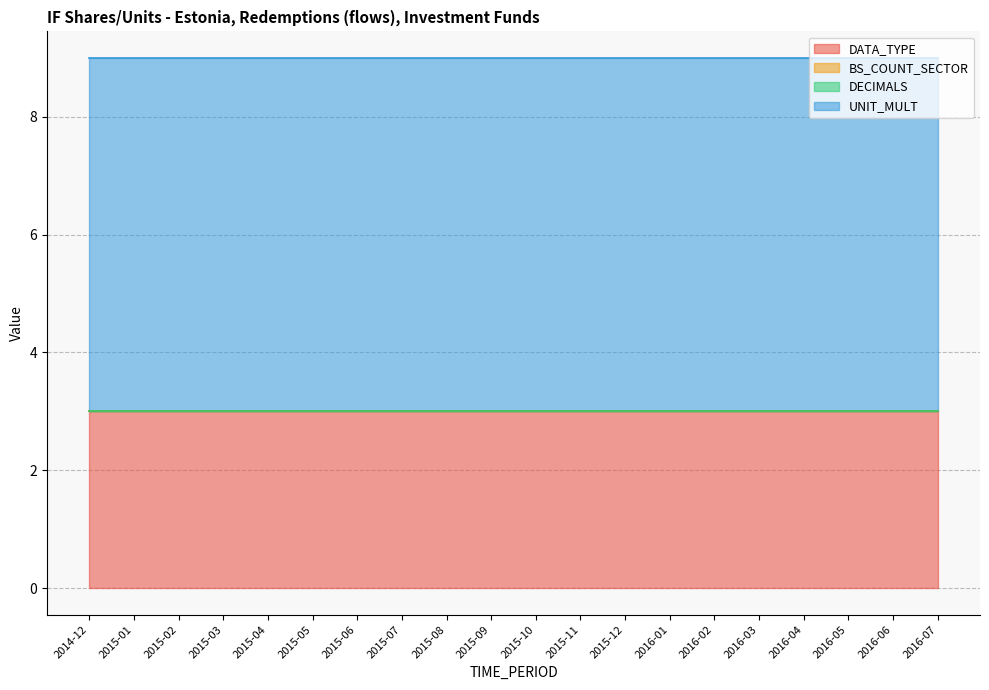

True or false: DATA_TYPE and UNIT_MULT cross at least once.

False